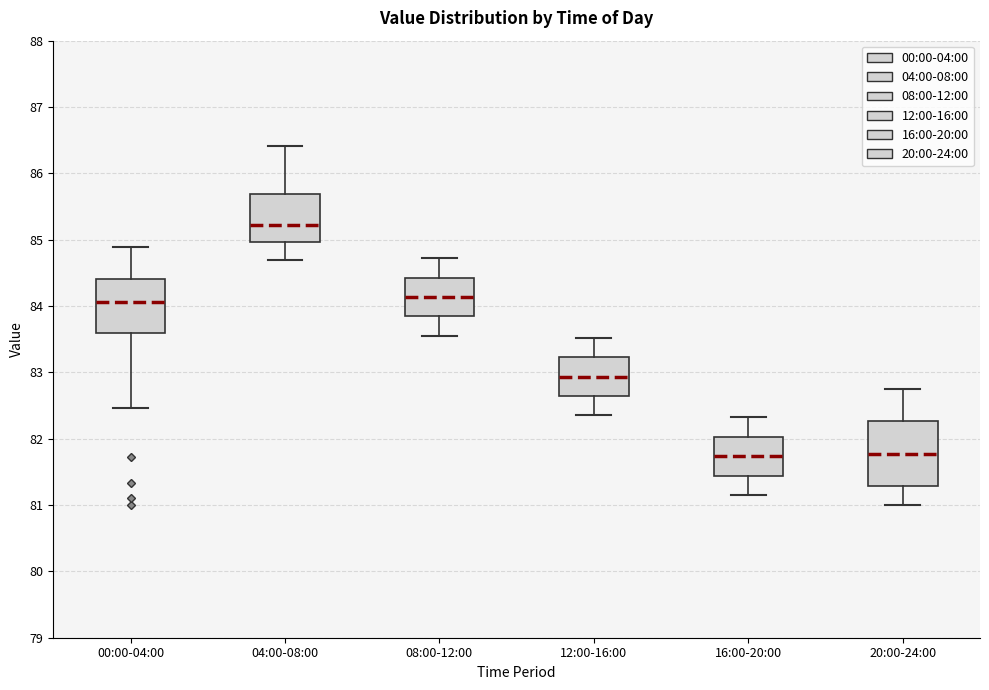

Reading left to right, read every box against the y-axis: the position of its median line, the range the box covers, and the ends of its whiskers. The values are not printed on the chart, so give them approximately, as read against the axis.

00:00-04:00: median 84.1, box 83.6 to 84.4, whiskers 82.5 to 84.9
04:00-08:00: median 85.2, box 85.0 to 85.7, whiskers 84.7 to 86.4
08:00-12:00: median 84.1, box 83.8 to 84.4, whiskers 83.6 to 84.7
12:00-16:00: median 82.9, box 82.6 to 83.2, whiskers 82.4 to 83.5
16:00-20:00: median 81.7, box 81.4 to 82.0, whiskers 81.2 to 82.3
20:00-24:00: median 81.8, box 81.3 to 82.3, whiskers 81.0 to 82.8